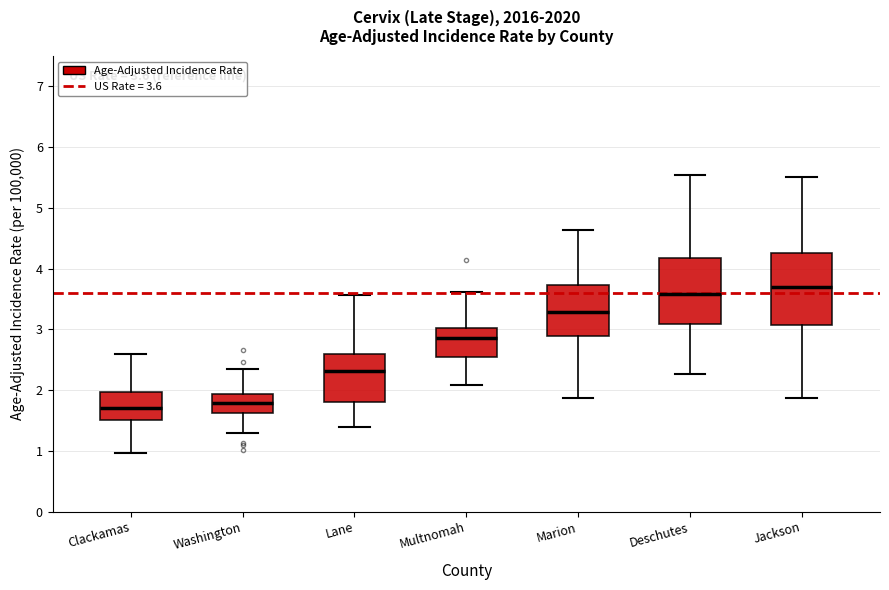

Which box's median line is the highest?

Jackson